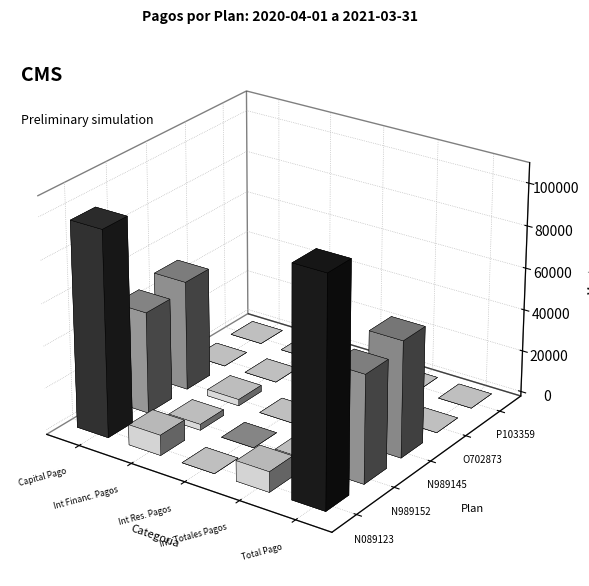

What is the spread (max minus min) of values at Capital Pago?

97610.3